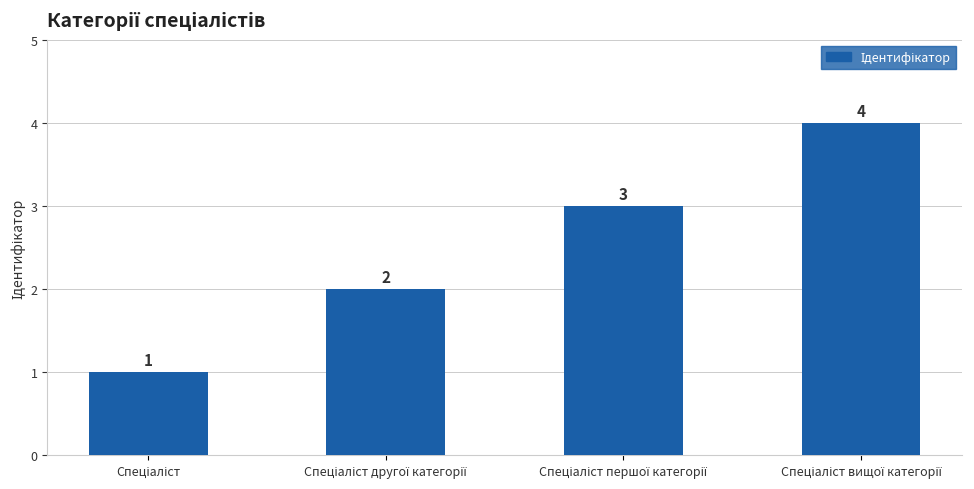

What is the difference between the maximum and minimum values?

3